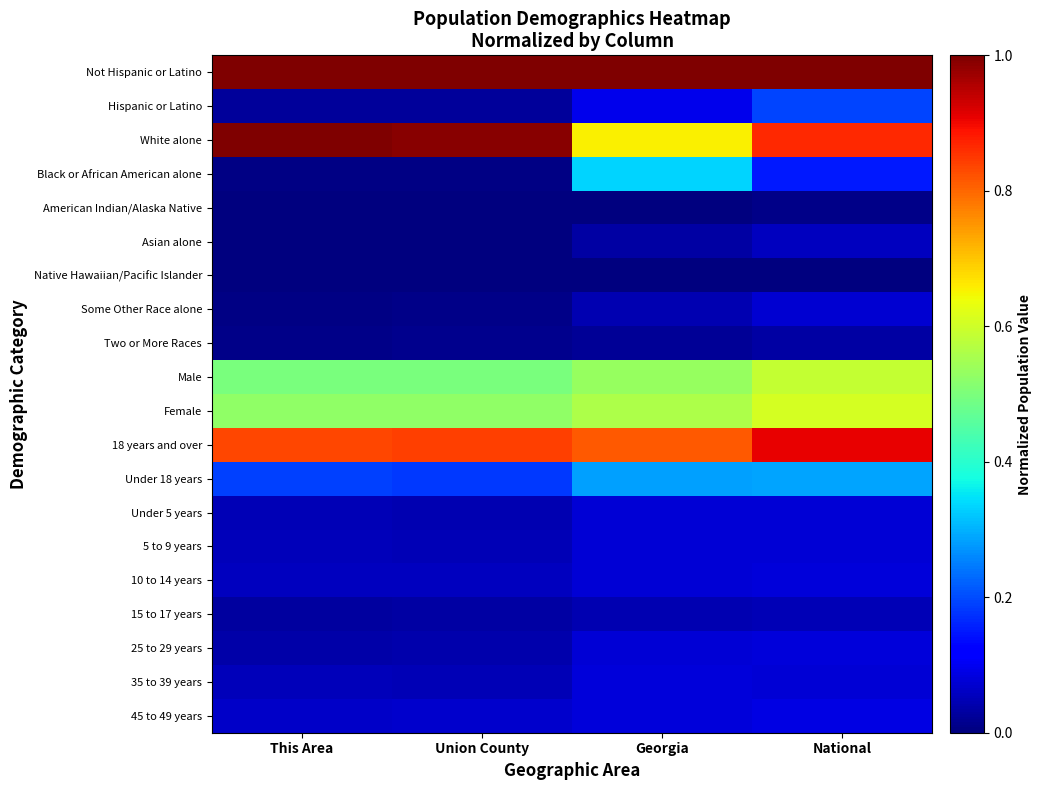

Rank the series at Georgia from highest to lowest value.

Not Hispanic or Latino, 18 years and over, White alone, Female, Male, Black or African American alone, Under 18 years, Hispanic or Latino, 45 to 49 years, 35 to 39 years, 5 to 9 years, 10 to 14 years, Under 5 years, 25 to 29 years, 15 to 17 years, Some Other Race alone, Asian alone, Two or More Races, American Indian/Alaska Native, Native Hawaiian/Pacific Islander